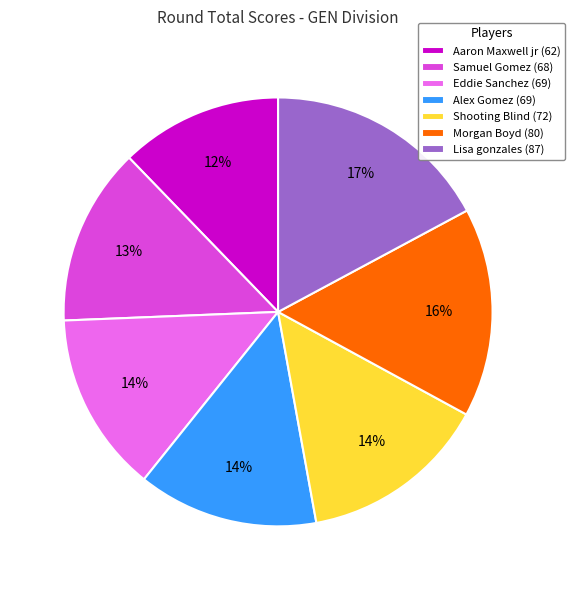

How many slices are in this pie chart?

7